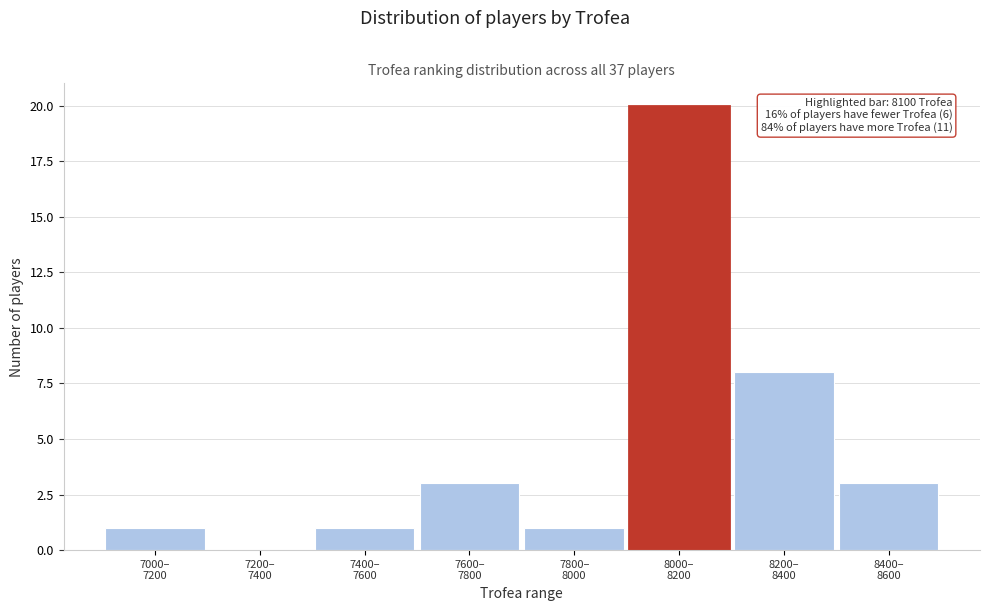

What is the maximum value shown in the chart?

20